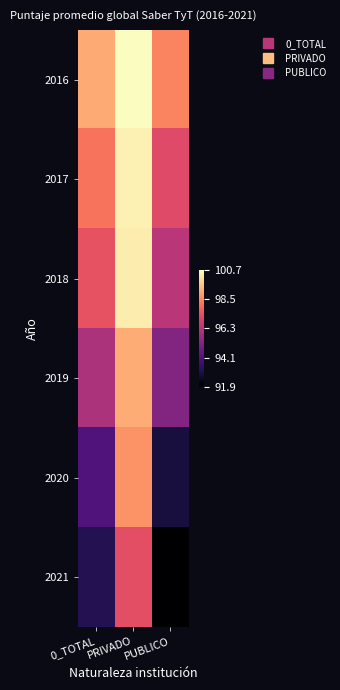

How many data points does each series have?

3